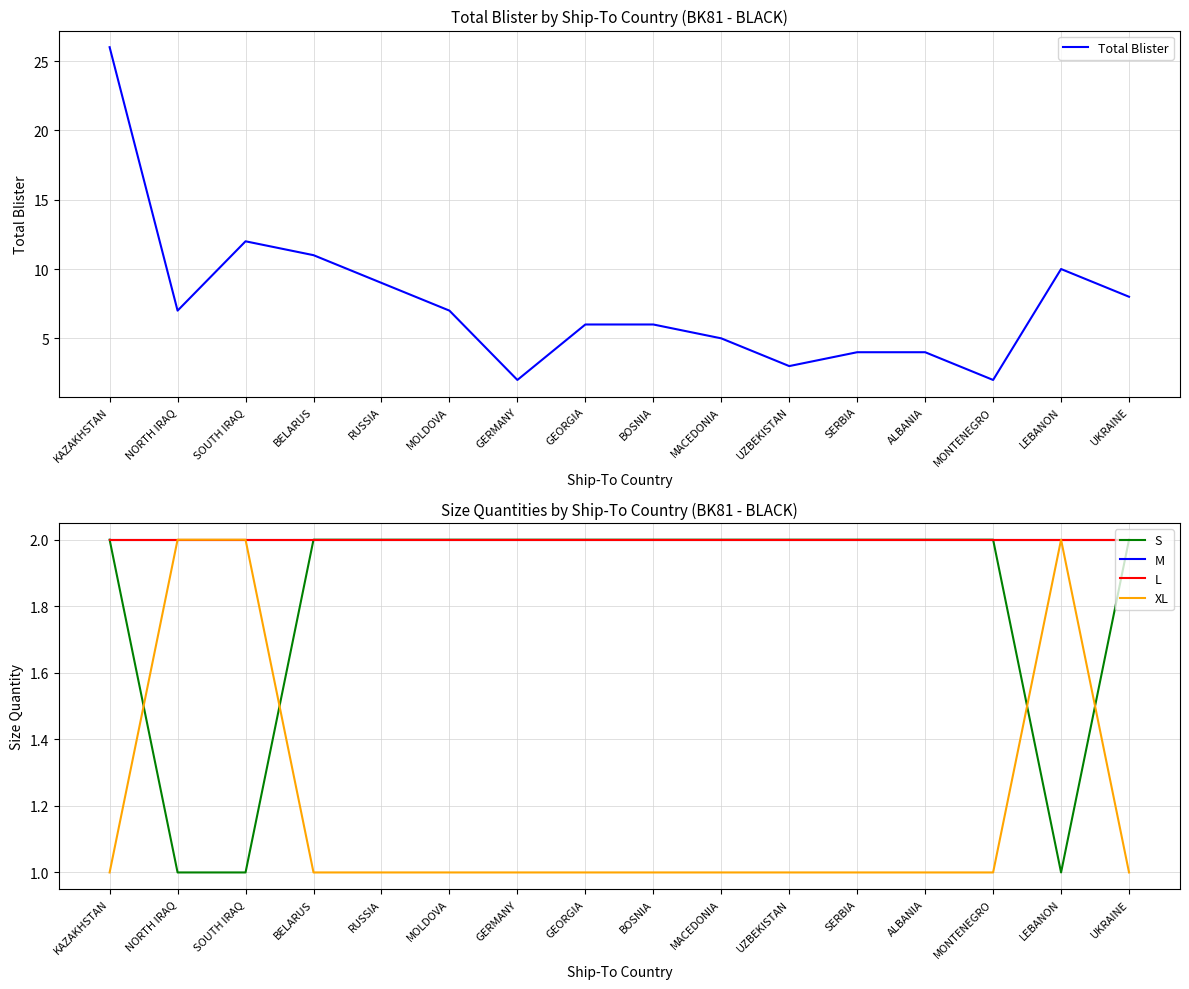

What is the sum of all L values?

32